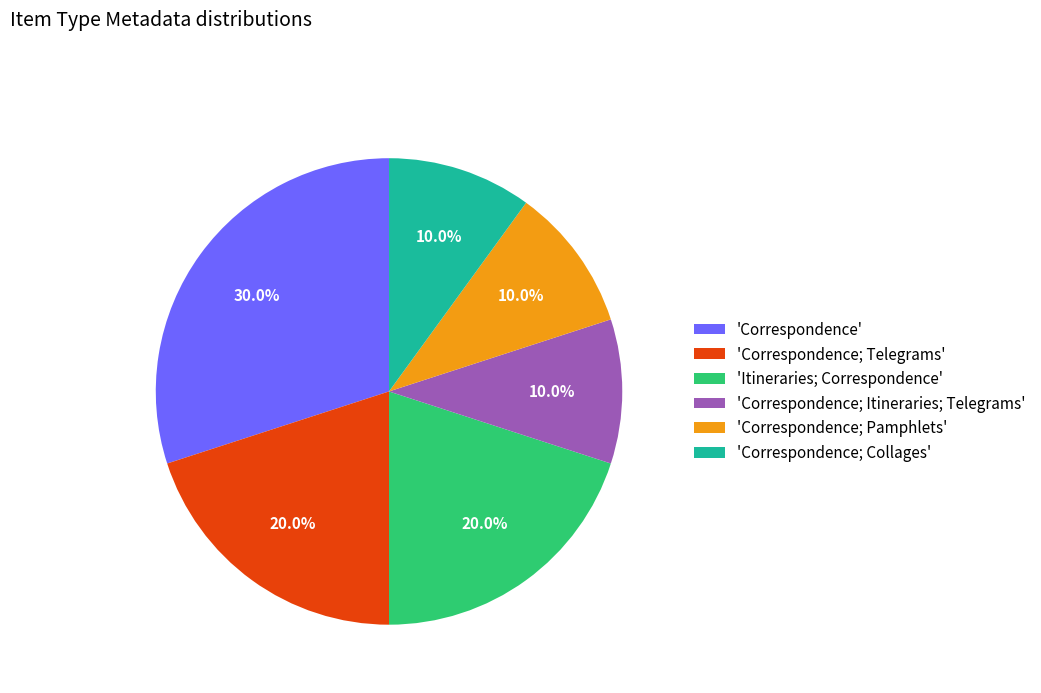

Count the number of slices in the pie.

6